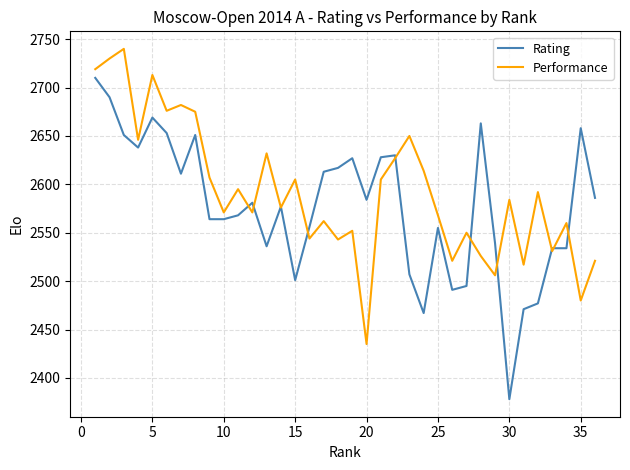

What is the minimum value shown in the chart?

2378